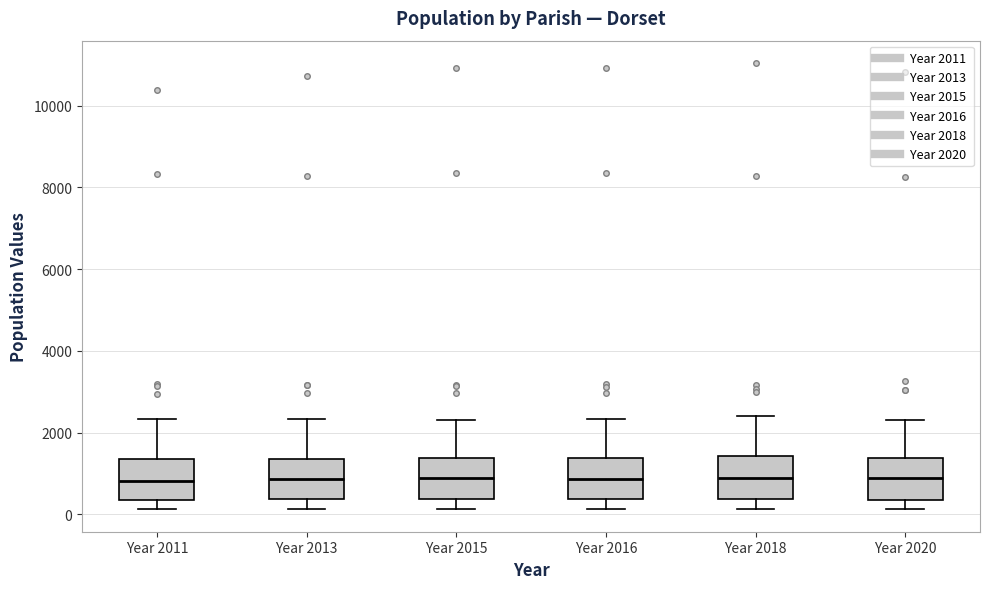

Reading left to right, read every box against the y-axis: the position of its median line, the range the box covers, and the ends of its whiskers. The values are not printed on the chart, so give them approximately, as read against the axis.

Year 2011: median 800, box 400 to 1400, whiskers 200 to 2400
Year 2013: median 800, box 400 to 1400, whiskers 200 to 2400
Year 2015: median 800, box 400 to 1400, whiskers 200 to 2400
Year 2016: median 800, box 400 to 1400, whiskers 200 to 2400
Year 2018: median 800, box 400 to 1400, whiskers 200 to 2400
Year 2020: median 800, box 400 to 1400, whiskers 200 to 2200